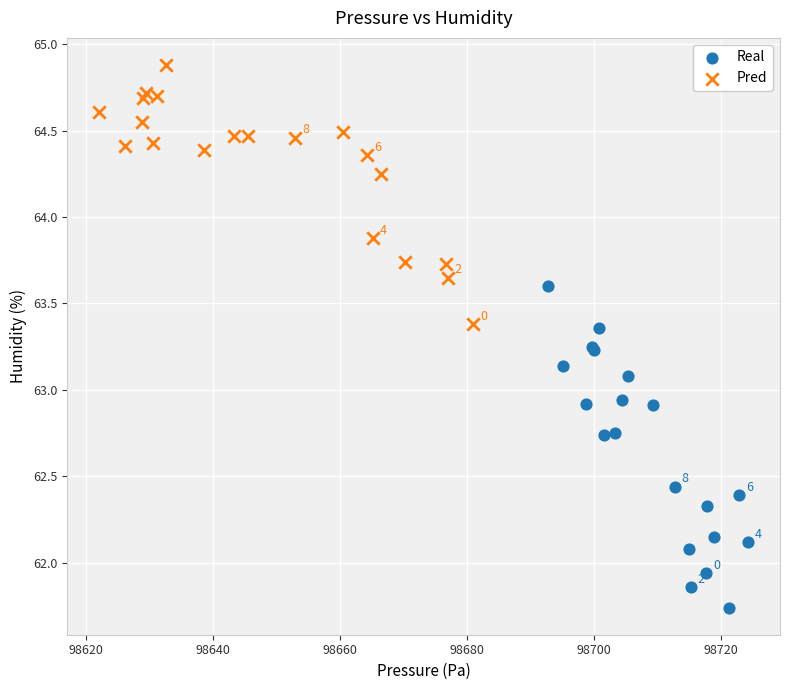

What are all the series names shown in the legend?

Real, Pred